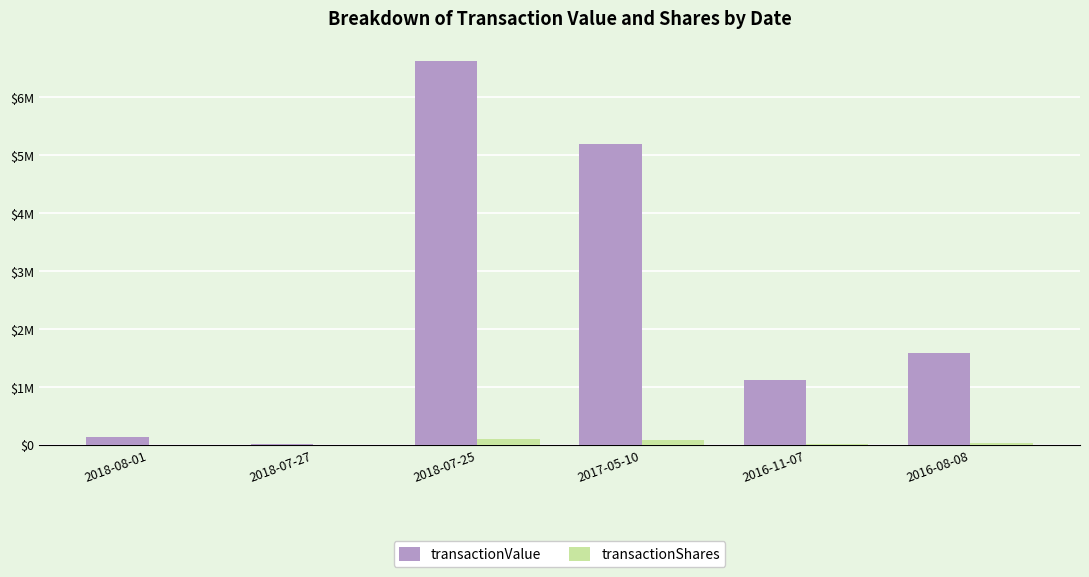

Reading left to right, transcribe all the data shown in this chart.

transactionValue: 2018-08-01=143845	2018-07-27=18070	2018-07-25=6633628	2017-05-10=5203401	2016-11-07=1119448	2016-08-08=1600310
transactionShares: 2018-08-01=2213	2018-07-27=278	2018-07-25=101521	2017-05-10=90500	2016-11-07=21152	2016-08-08=31727